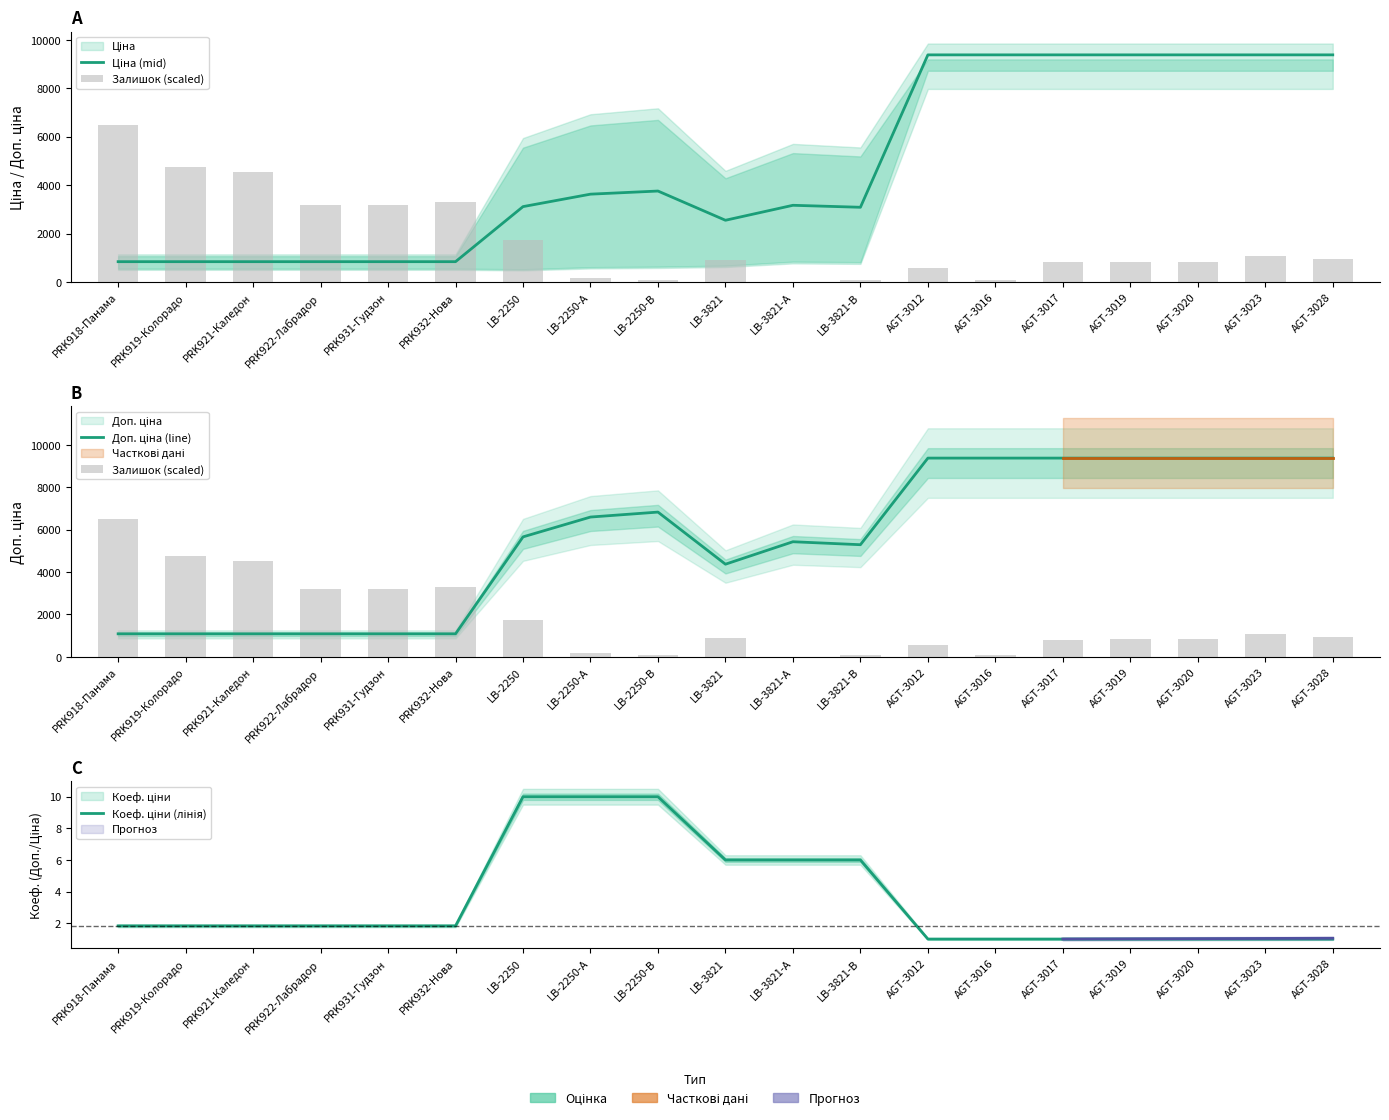

True or false: Доп. ціна (line) has a value of 9379.3 at AGT-3012.

True